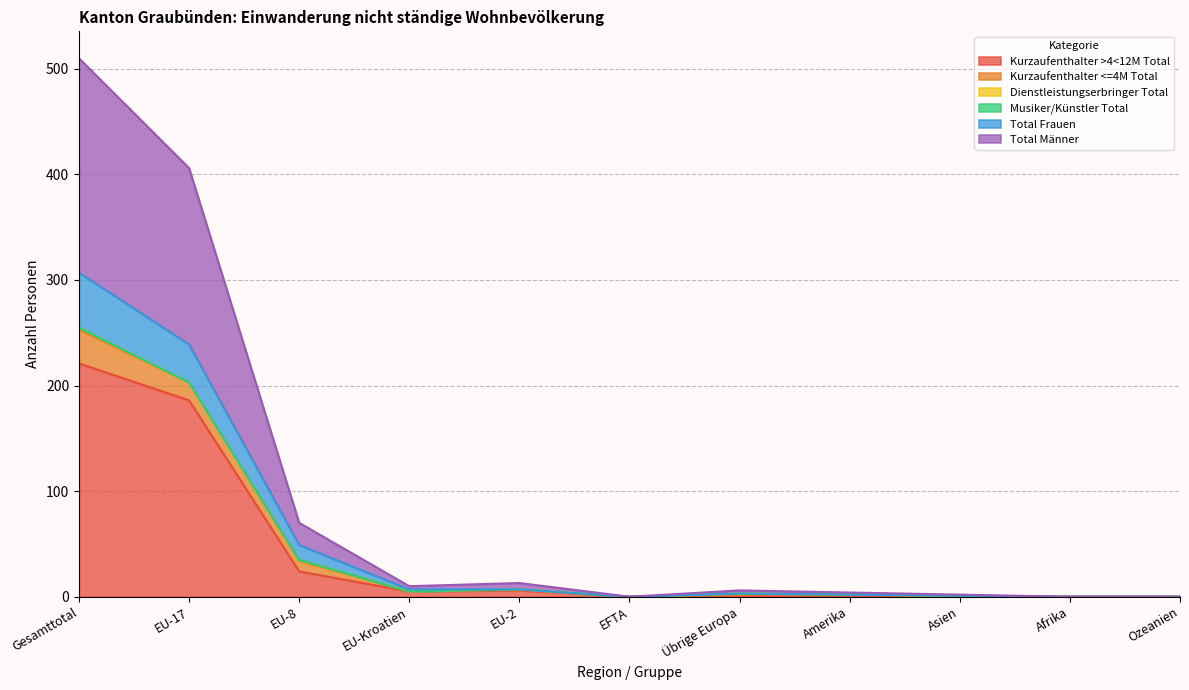

At how many categories does at least one series exceed 131?

2